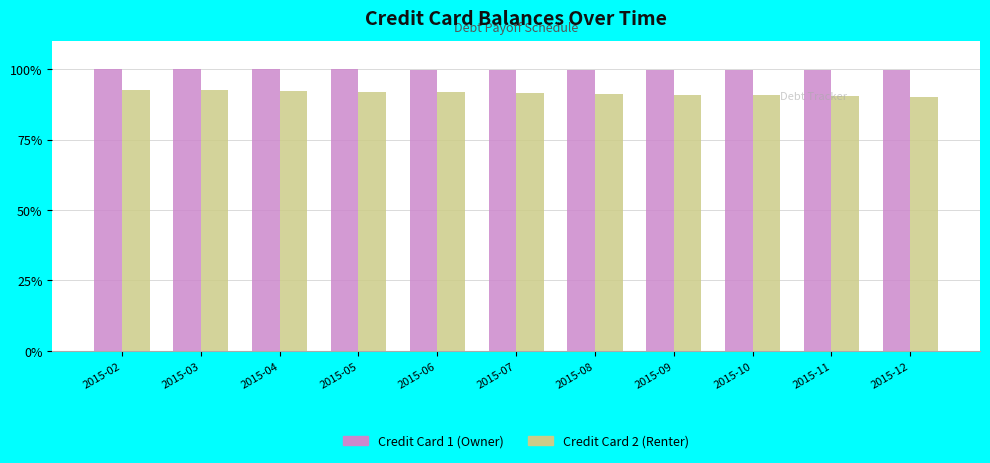

Which series has the largest total across all categories?

Credit Card 1 (Owner)